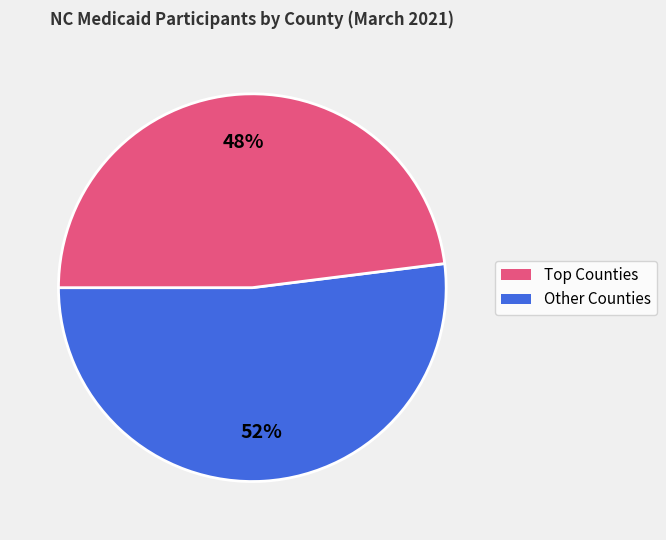

Is there a majority slice in this chart?

Yes